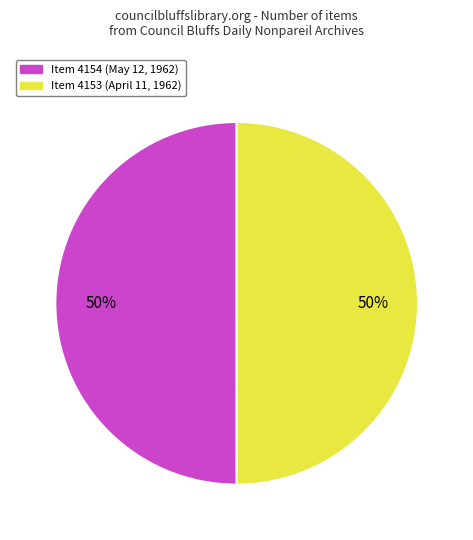

To the nearest percent, what portion does Item 4153 (April 11, 1962) represent?

50%